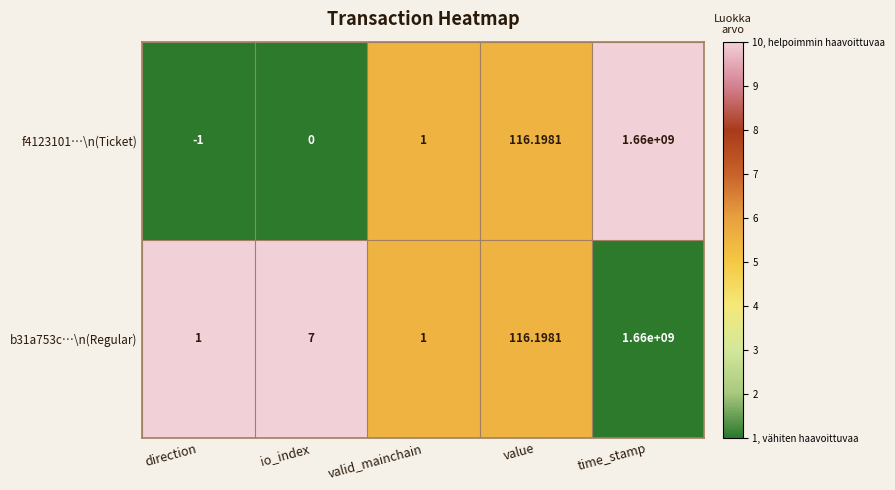

At which label is b31a753c…\n(Regular) closest to 830000000?

value